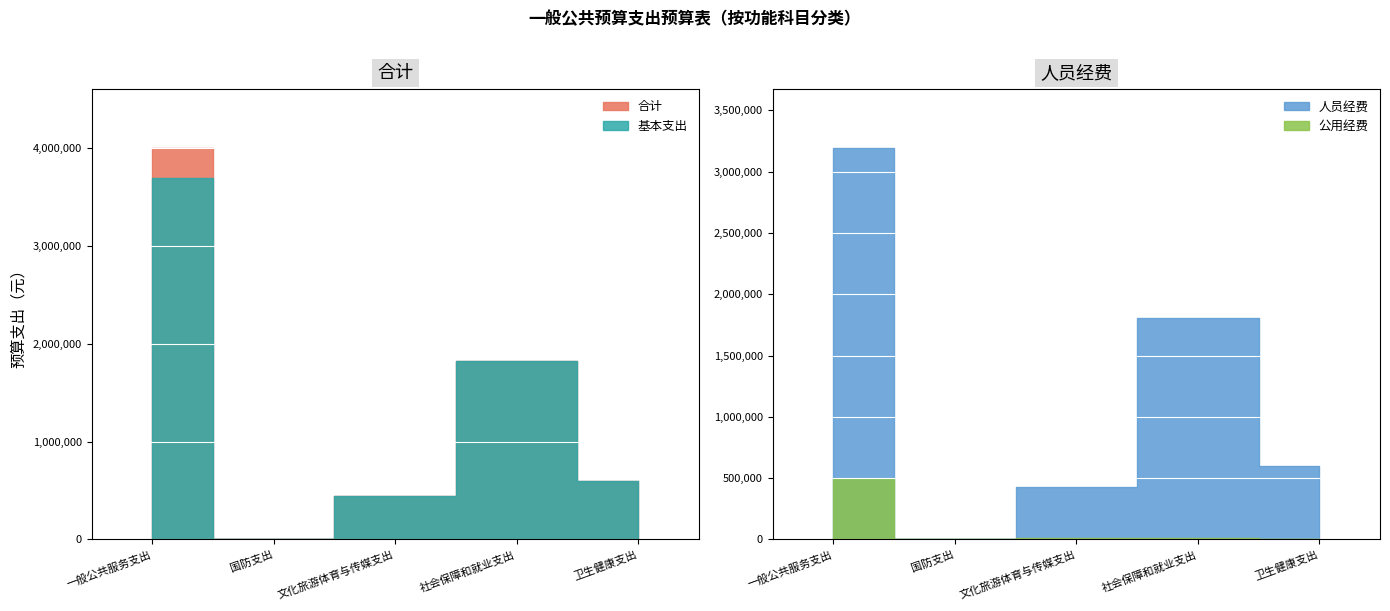

The 合计 series shows 440658.9 at 文化旅游体育与传媒支出. True or false?

True